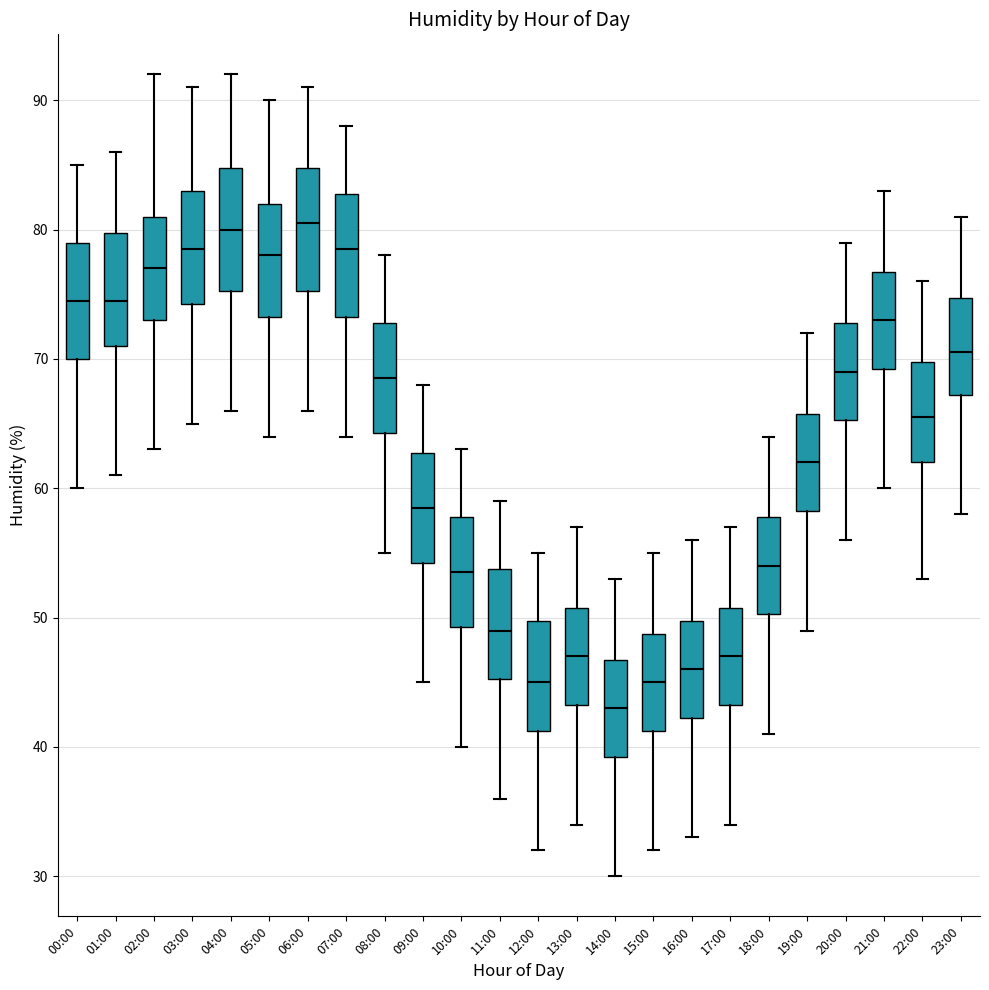

Where does the lower whisker of the box for 19:00 end on the y-axis? The values are not printed on the chart, so give them approximately, as read against the axis.

49